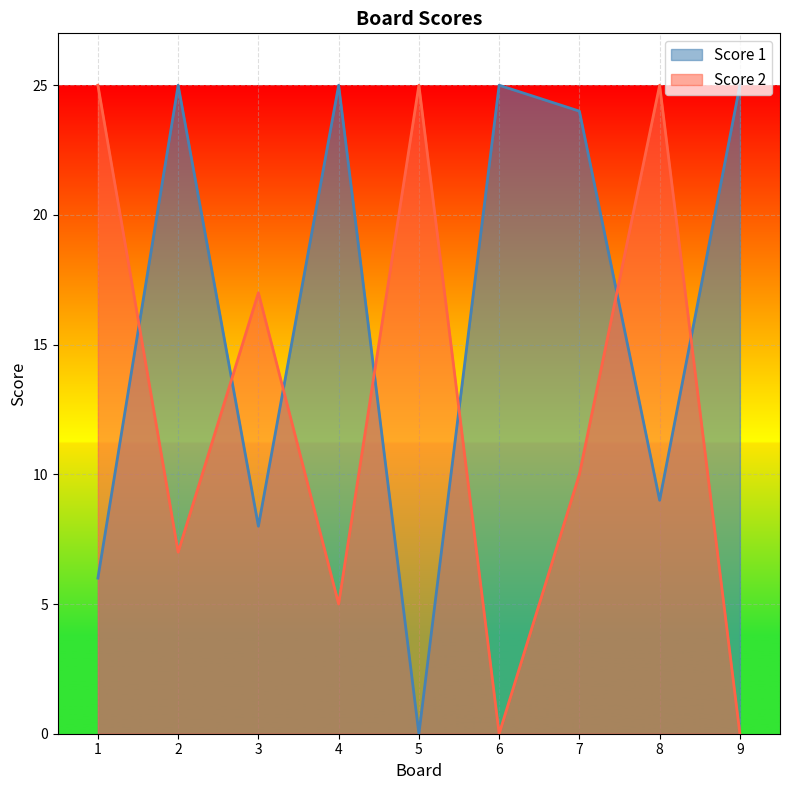

Rank the categories by Score 2 value from lowest to highest.

6, 9, 4, 2, 7, 3, 1, 5, 8